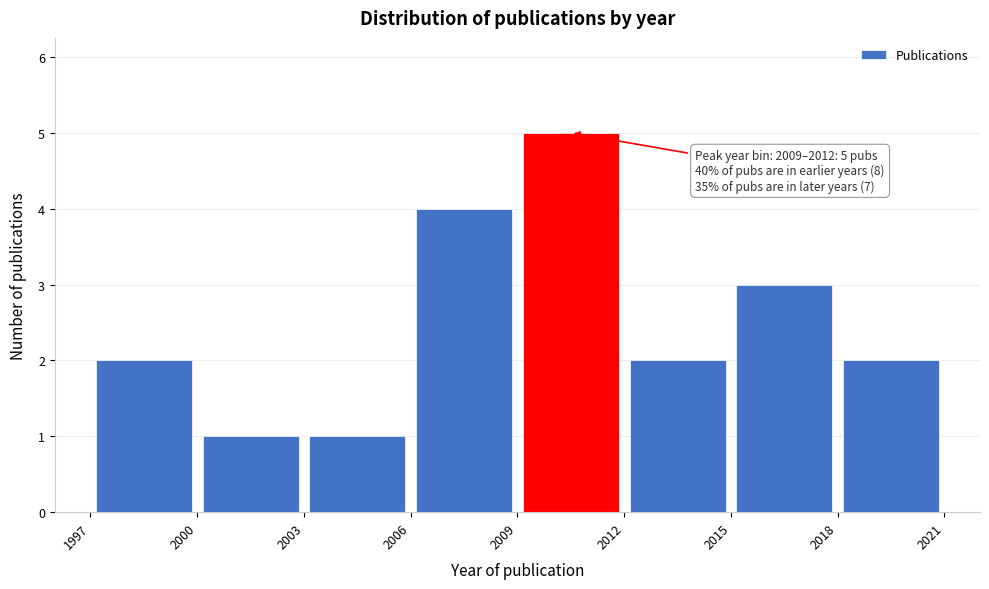

Over which range of the x-axis is the bar tallest?

2009 to 2012